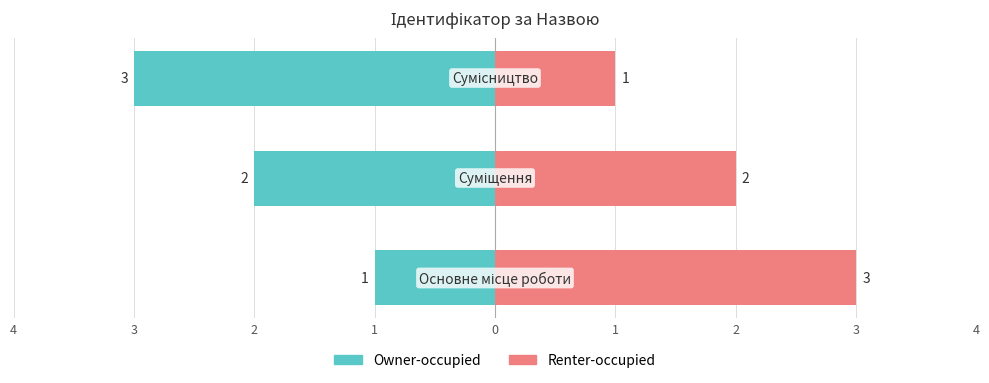

List the series in order of their overall mean, lowest first.

Owner-occupied, Renter-occupied